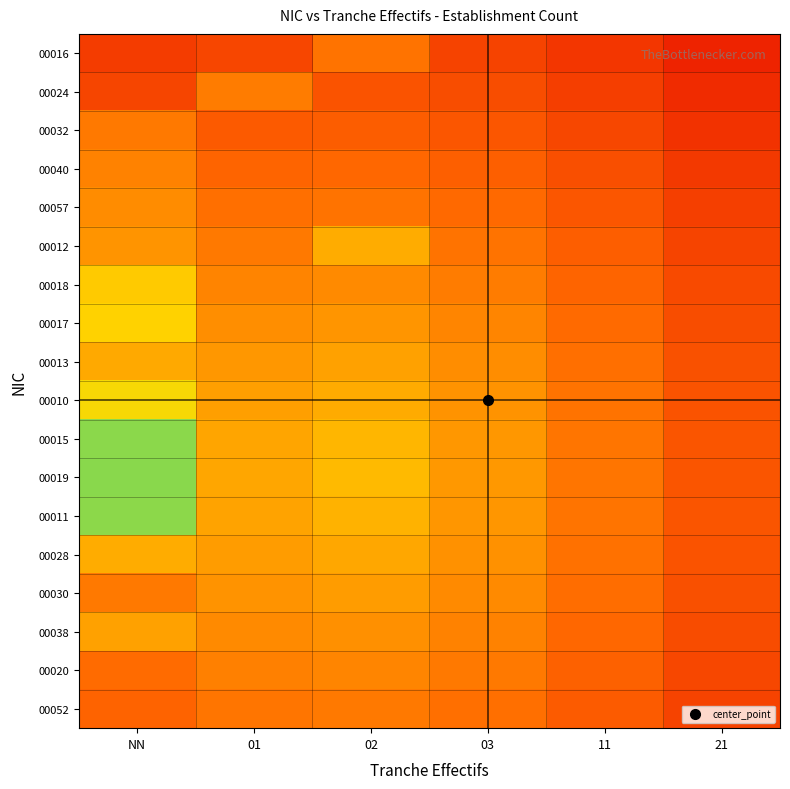

What is the spread (max minus min) of values at 11?

0.2